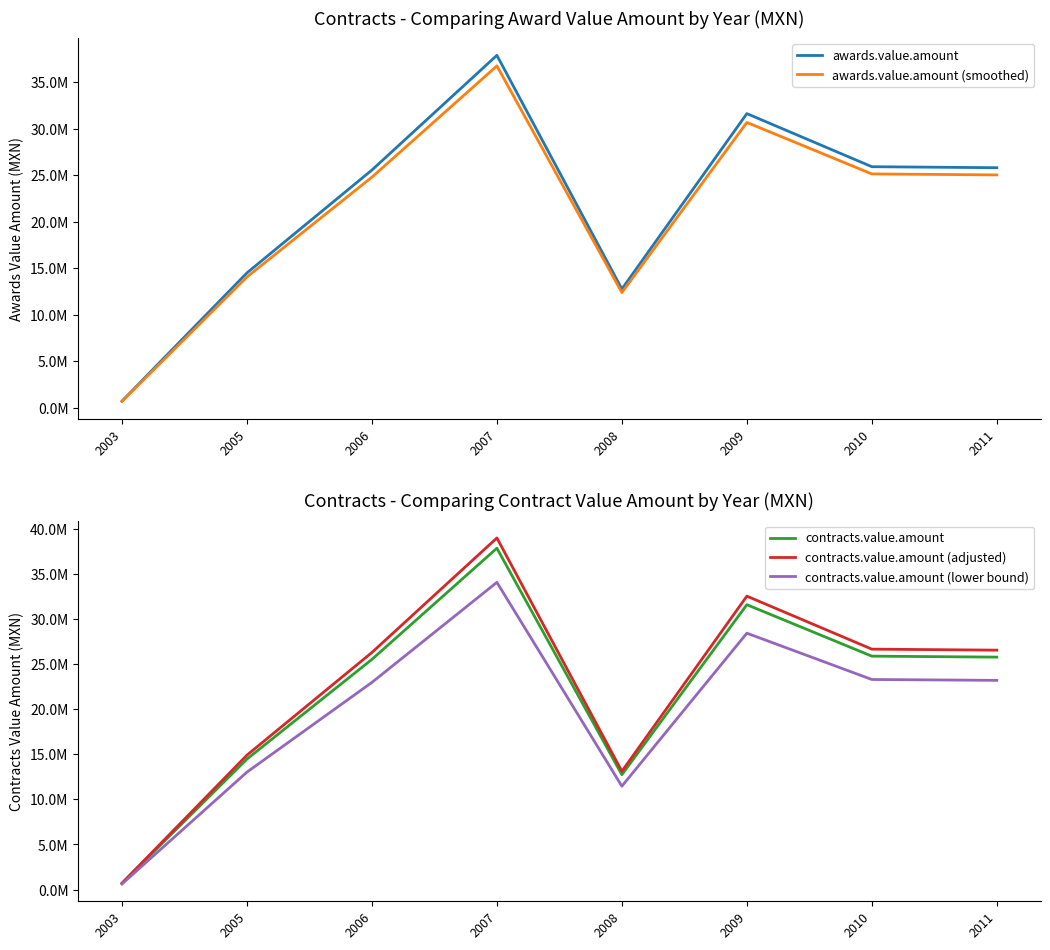

What are all the series names shown in the legend?

awards.value.amount, awards.value.amount (smoothed), contracts.value.amount, contracts.value.amount (adjusted), contracts.value.amount (lower bound)